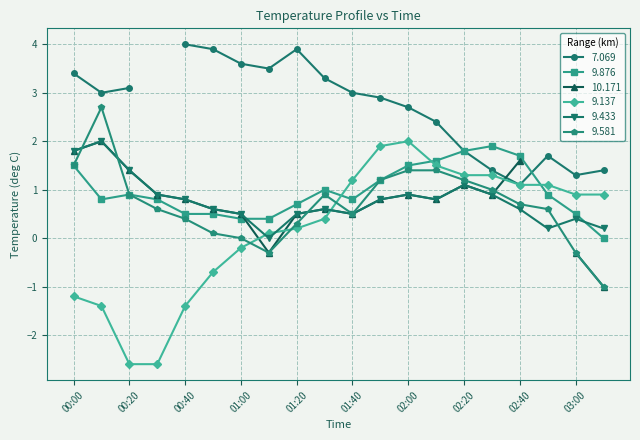

What is the maximum value for 9.433?

2.0